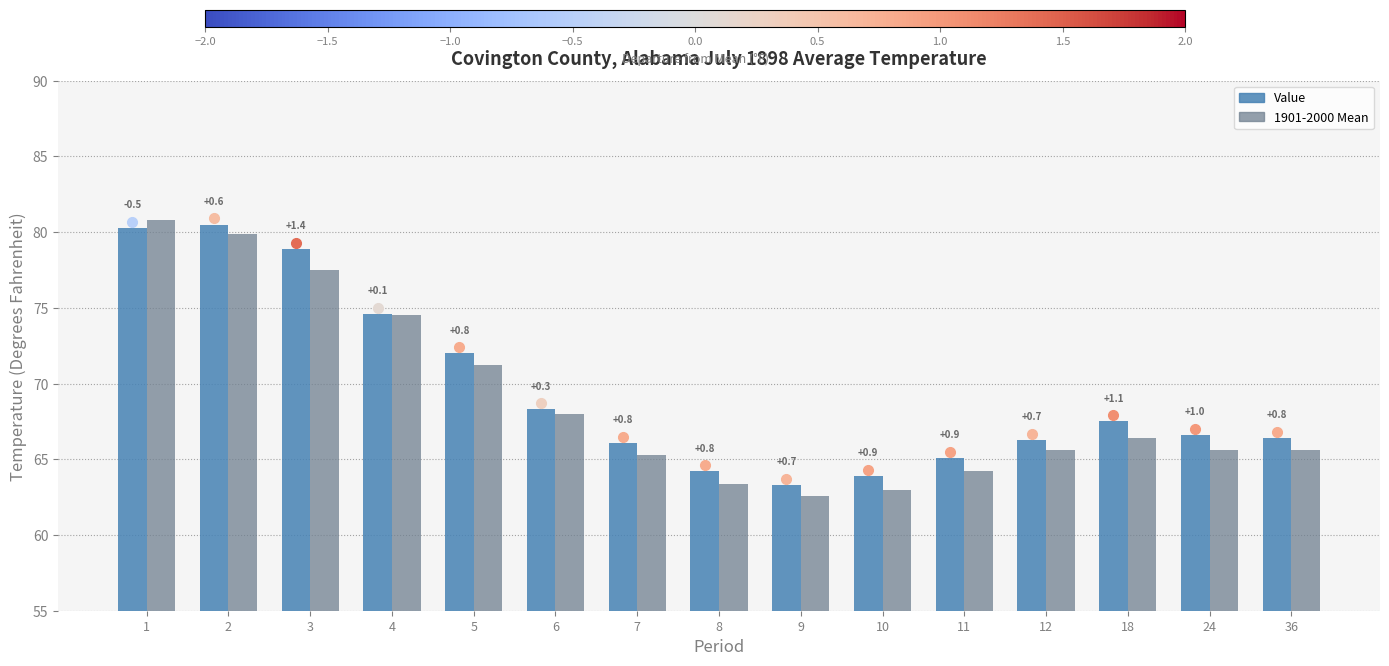

At which label does Value reach its minimum?

9